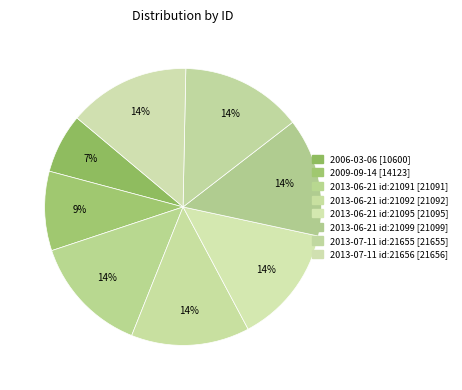

How many segments does this pie chart have?

8